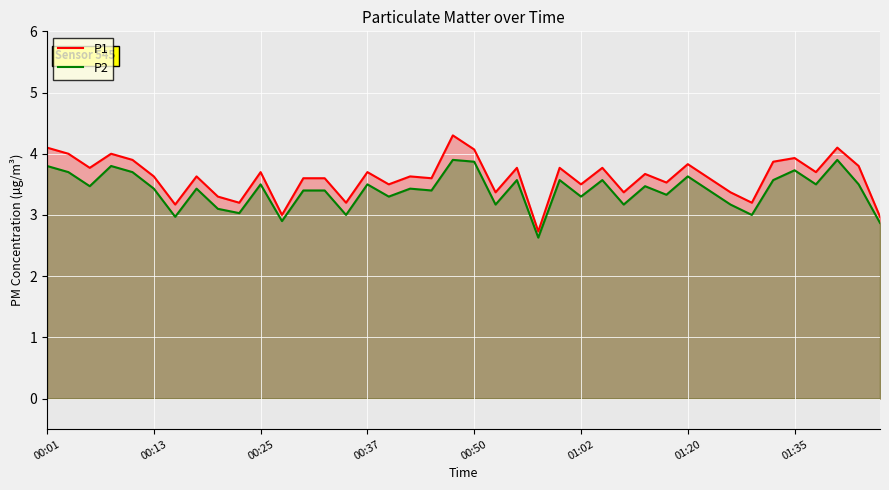

What is the minimum value shown in the chart?

2.6